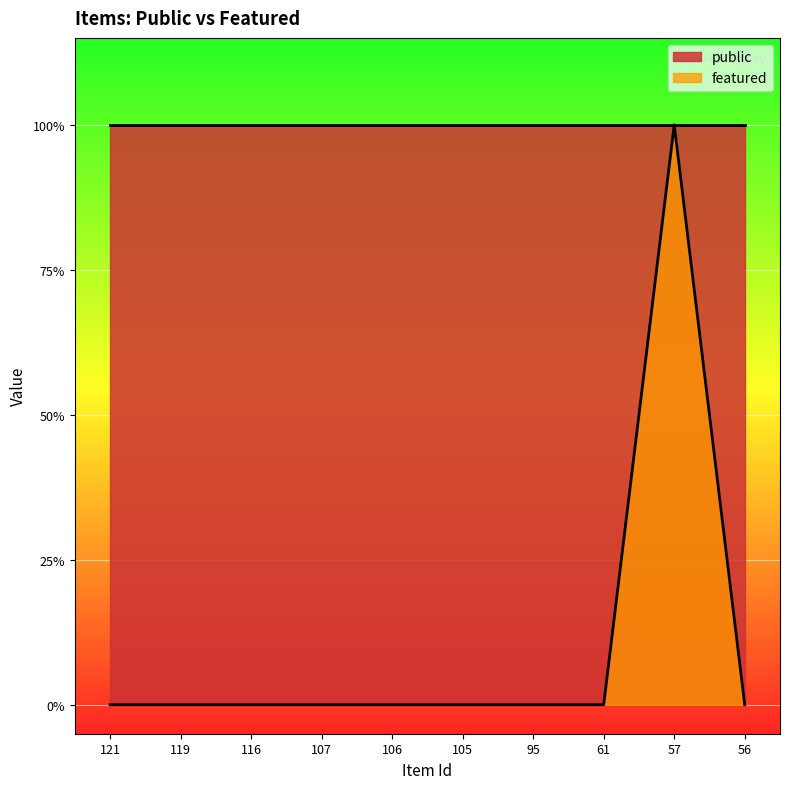

True or false: the data shows 0 at 95.

True